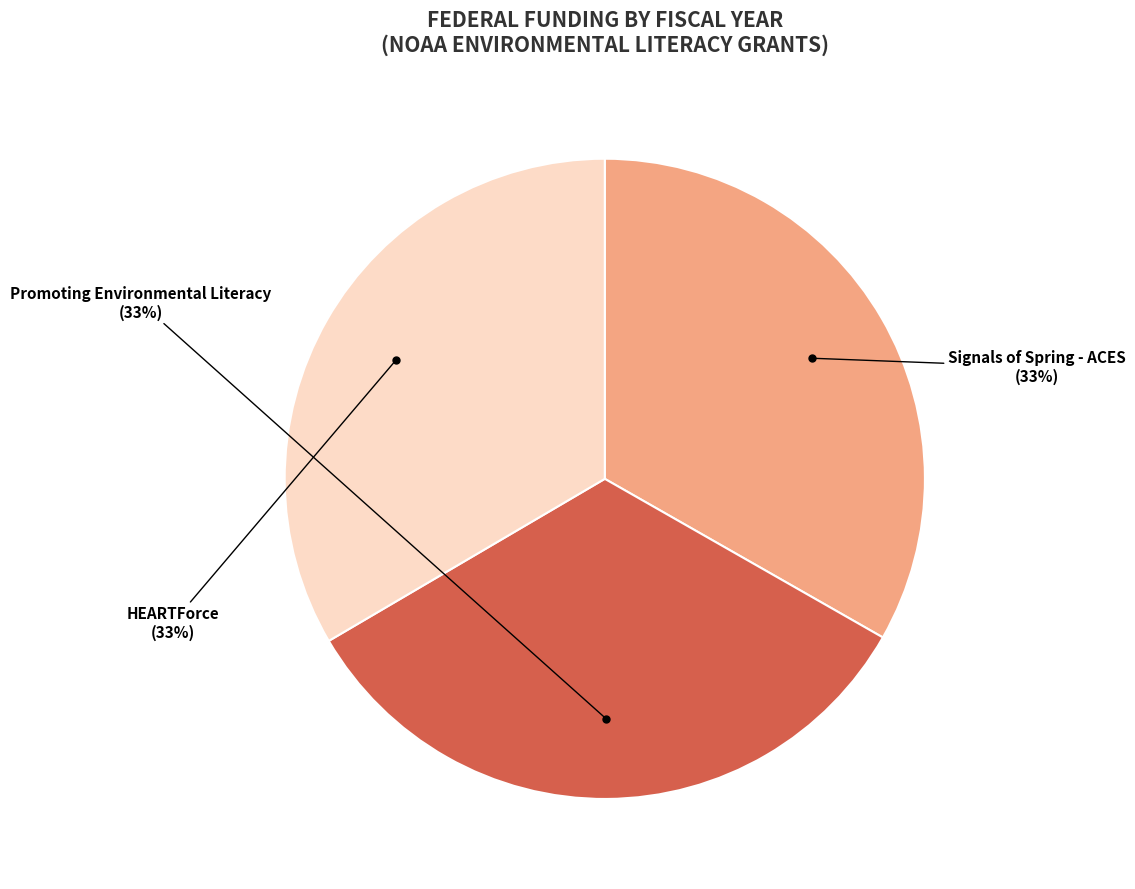

Does Signals of Spring - ACES account for over 50% of the chart?

No